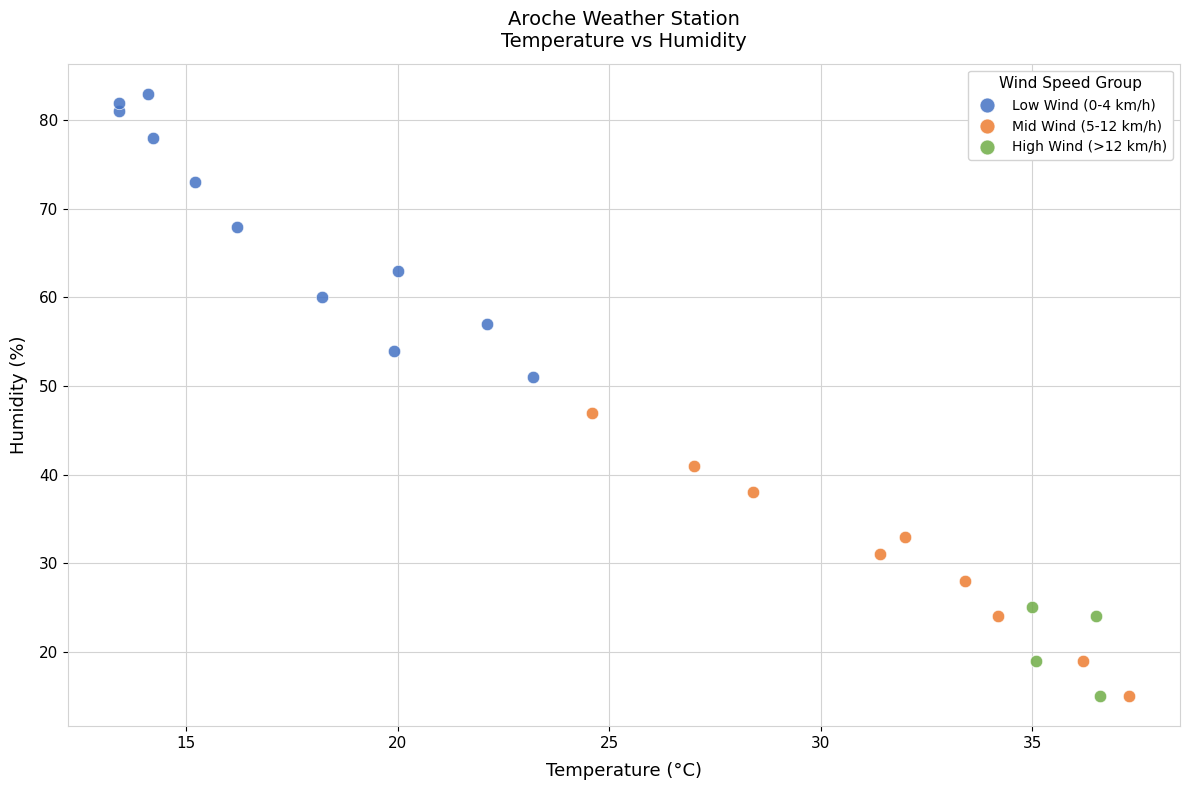

Which series contains the highest Y value?

Low Wind (0-4 km/h)